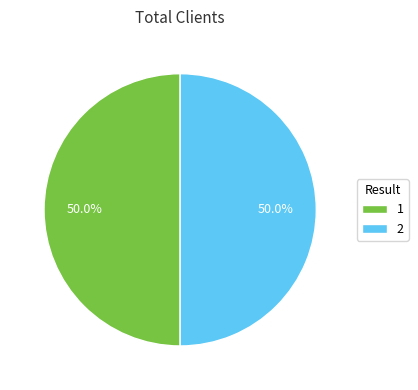

What is the total percentage of 1 and 2?

100.0%